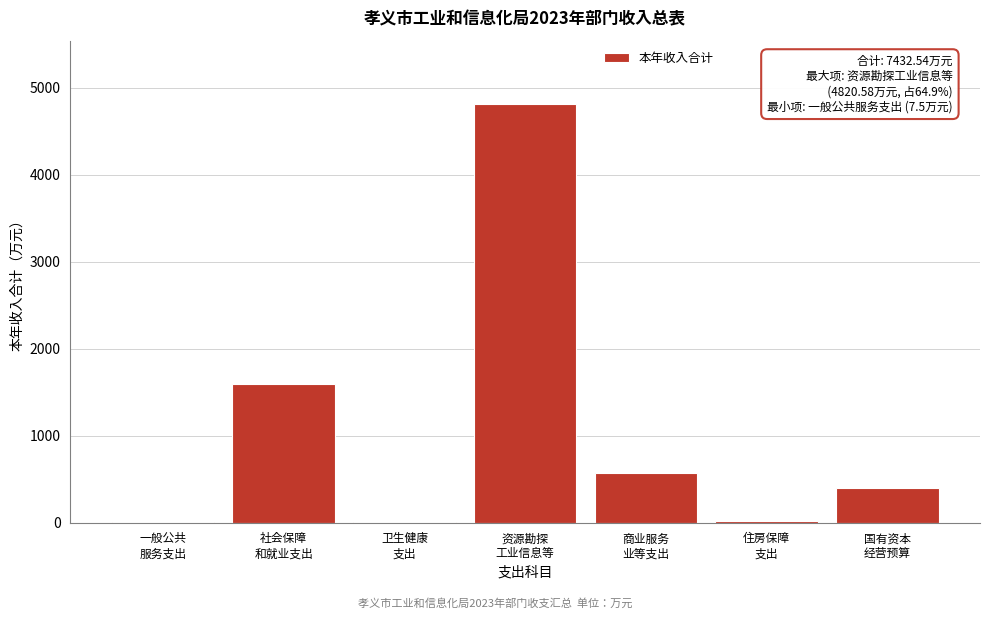

What is the sum of all values?

7432.5